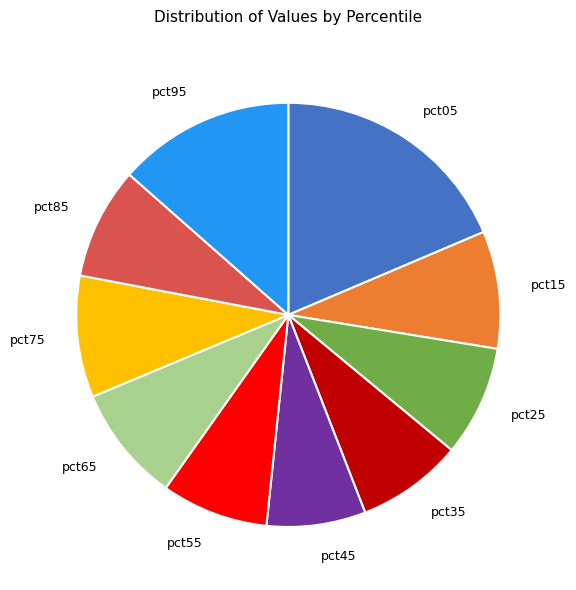

Combined, do pct85 and pct15 account for over 50%?

No